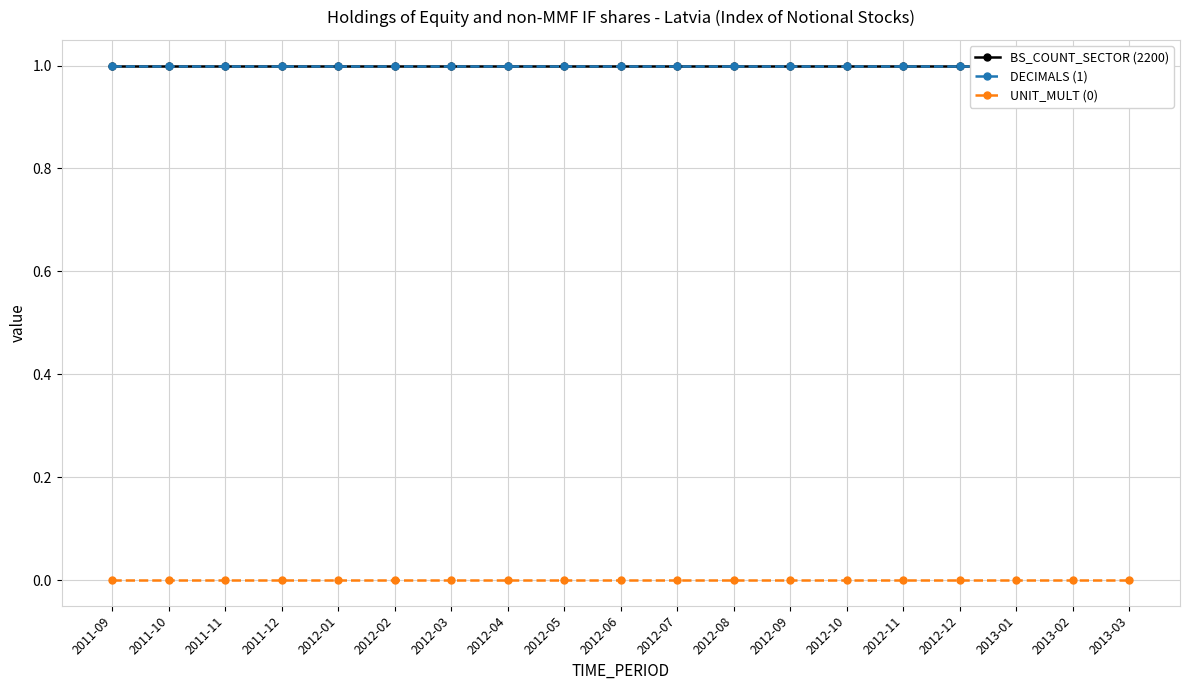

The value of DECIMALS (1) at 2012-07 is 2. True or false?

False